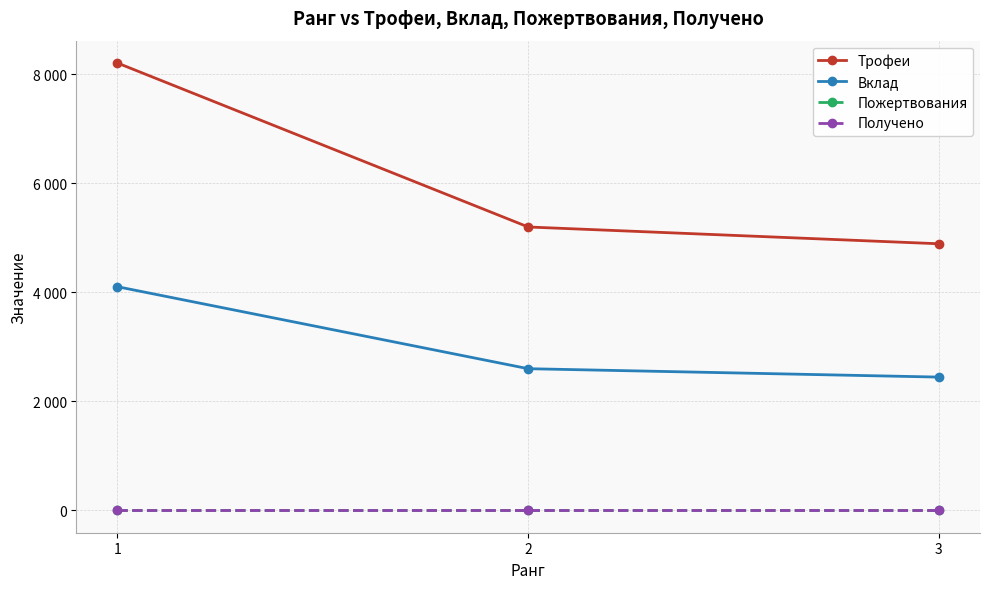

Where does the Вклад series first go above 2599?

1